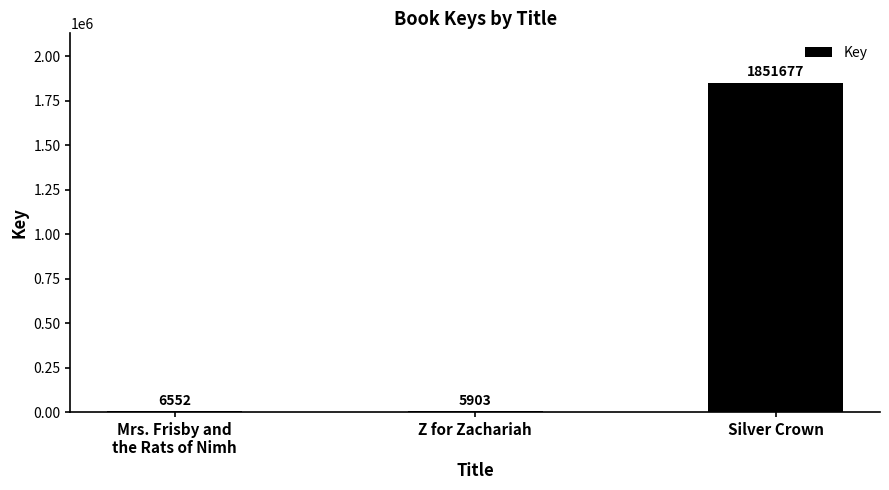

Is it true that the value at Z for Zachariah is 5903?

True